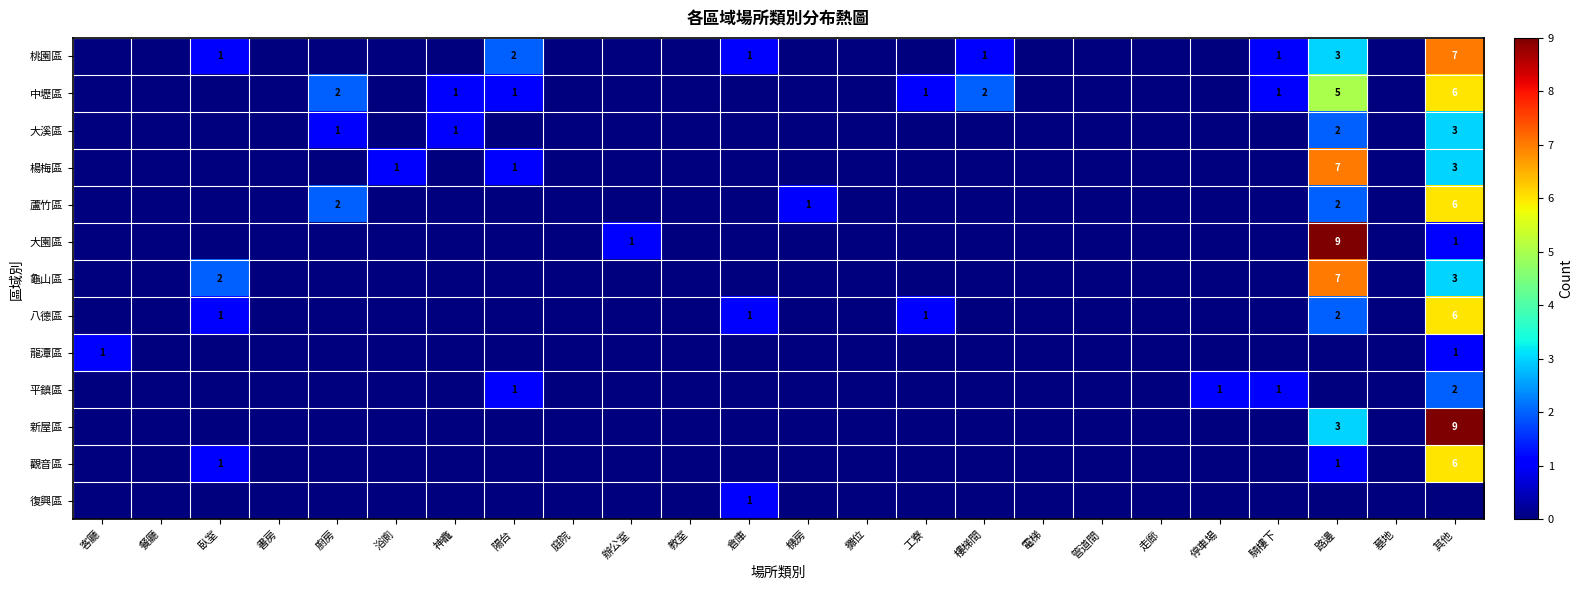

The 八德區 series shows 0 at 倉庫. True or false?

False